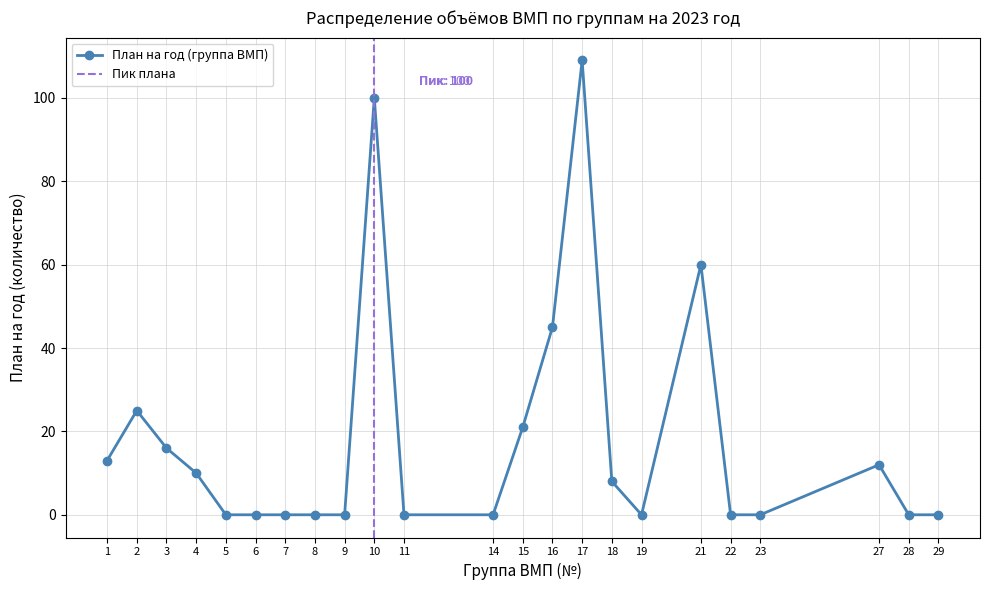

At which category does План на год (группа ВМП) reach its first local peak?

2